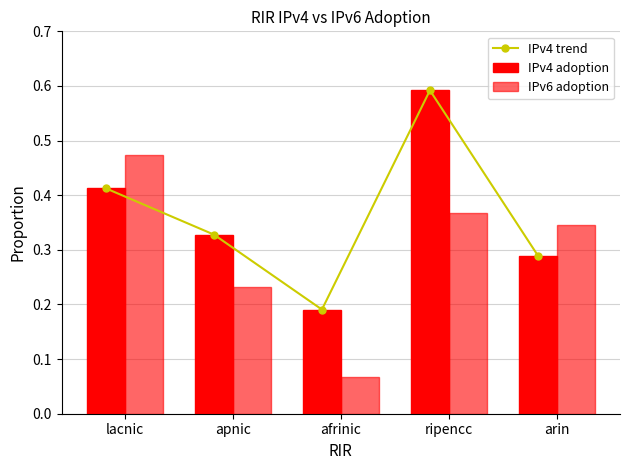

At which label does IPv6 adoption reach its minimum?

afrinic